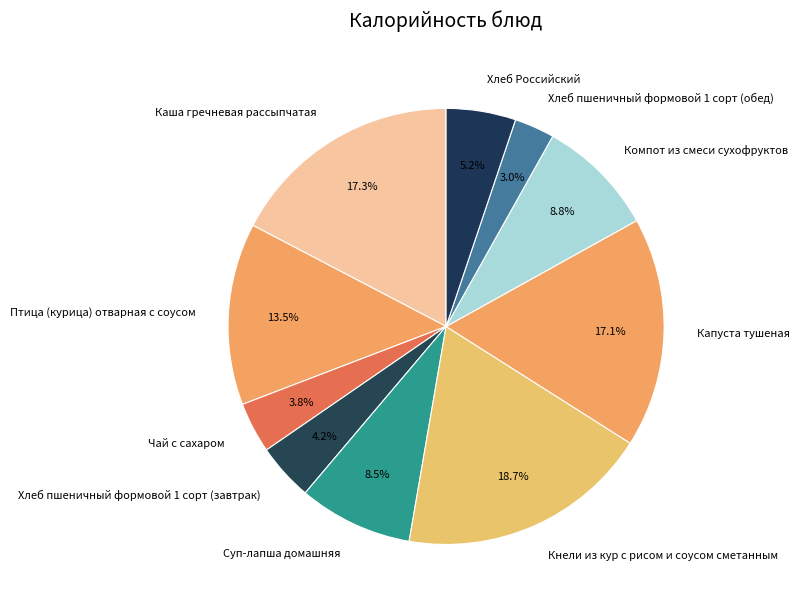

What is the smallest slice in the pie chart?

Хлеб пшеничный формовой 1 сорт (обед)